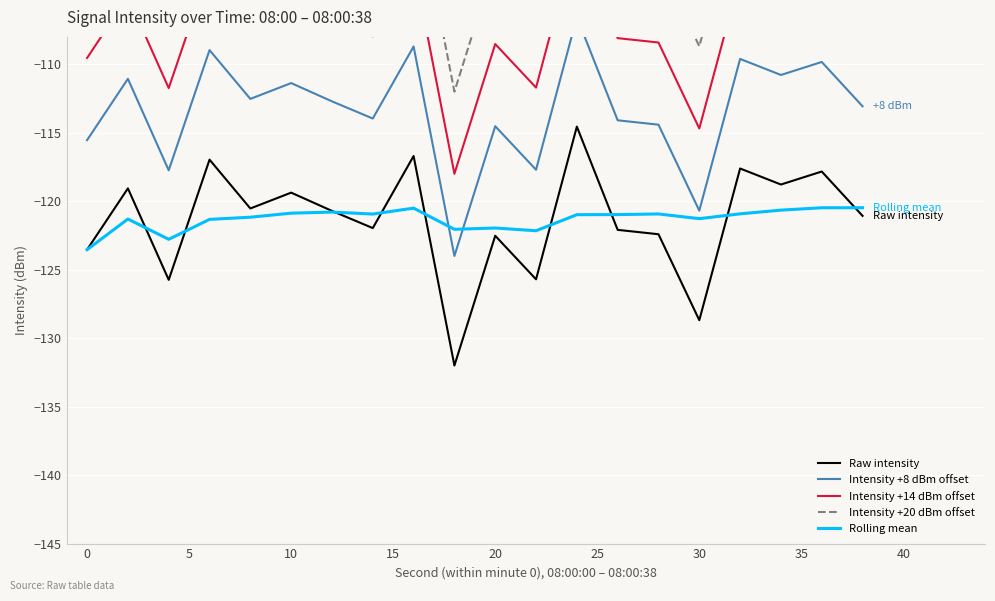

What is the maximum value shown in the chart?

-94.6